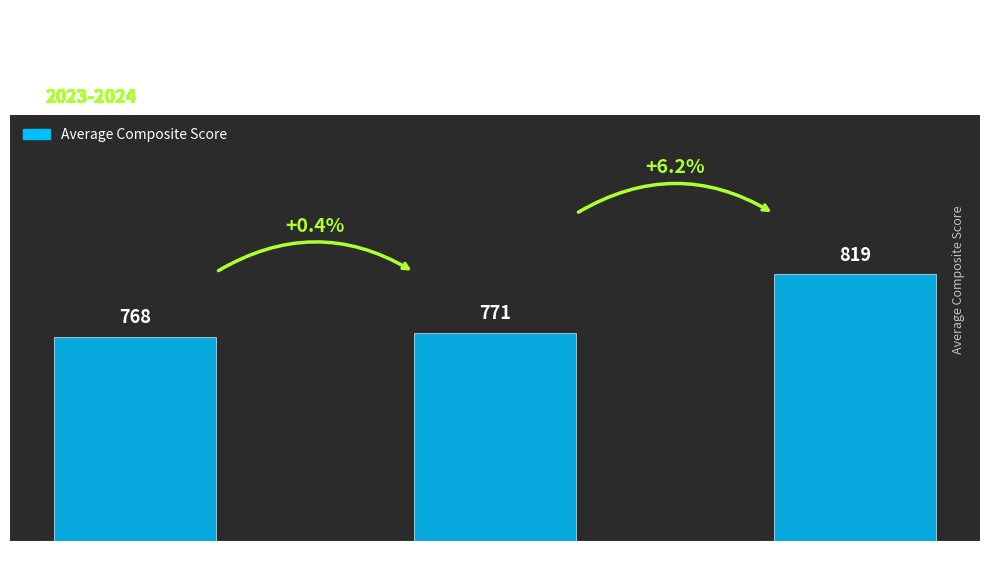

Between PSAT 9 and SAT, which is larger?

SAT